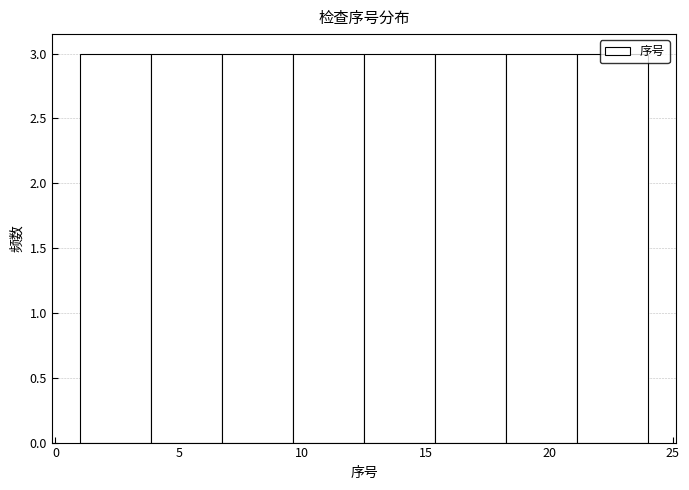

Reading left to right, transcribe this chart: for each bar, give the range it covers on the x-axis and its height. Neither the bar edges nor the heights are printed on the chart, so give them approximately, as read against the axes.

1.0 to 4.0: 3
4.0 to 7.0: 3
7.0 to 9.5: 3
9.5 to 12.5: 3
12.5 to 15.5: 3
15.5 to 18.5: 3
18.5 to 21.0: 3
21.0 to 24.0: 3